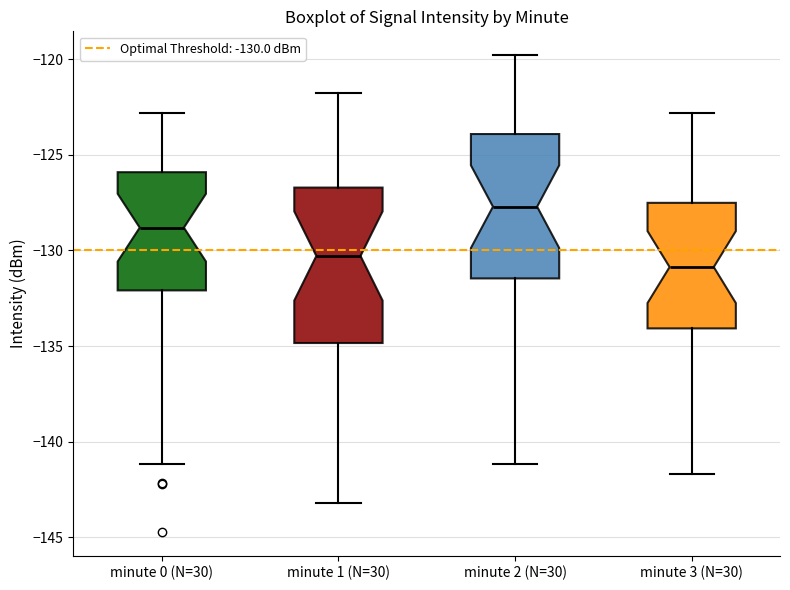

Which box is the tallest, from its lower edge to its upper edge?

minute 1 (N=30)